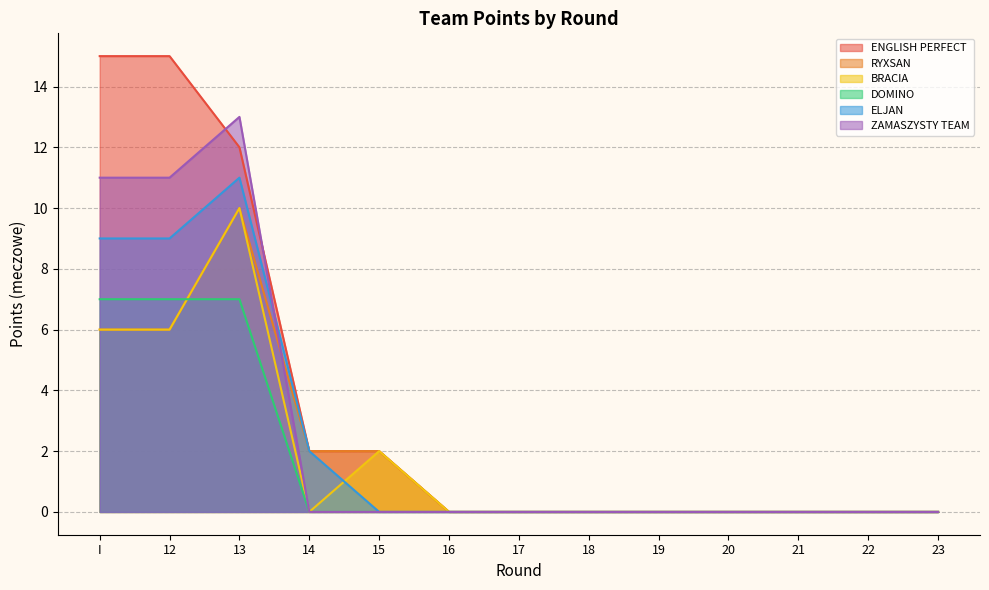

Where is the first local maximum for RYXSAN?

13